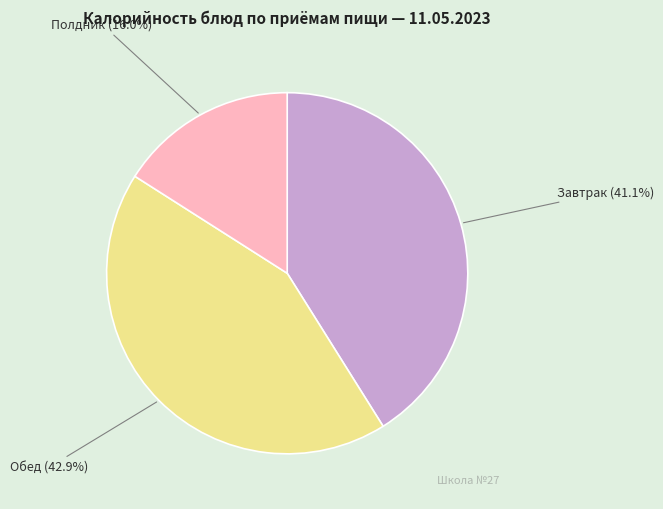

Approximately how many times larger is the value at Обед compared to Полдник?

2.7